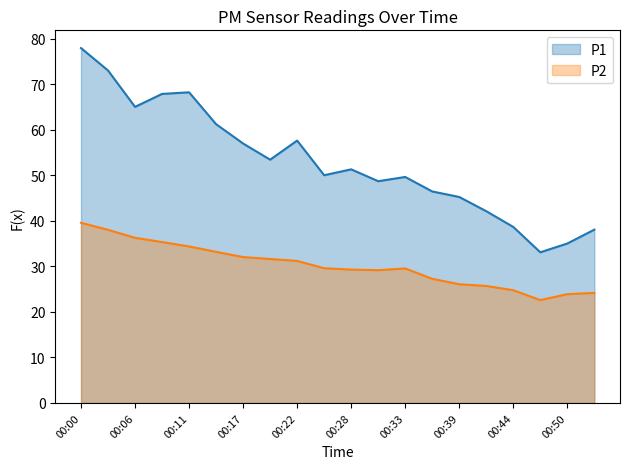

What is the value of the P1 point at the 17th from the left?

38.7